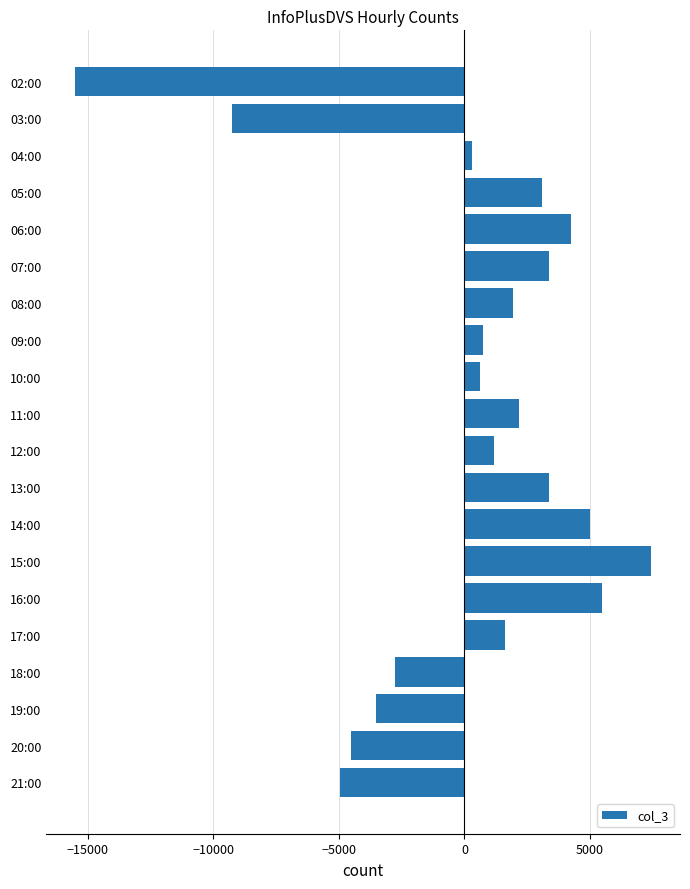

How many bars are there in total?

20